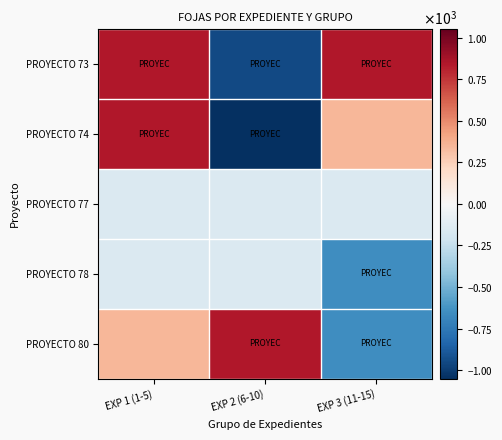

Count the number of data series in this chart.

5